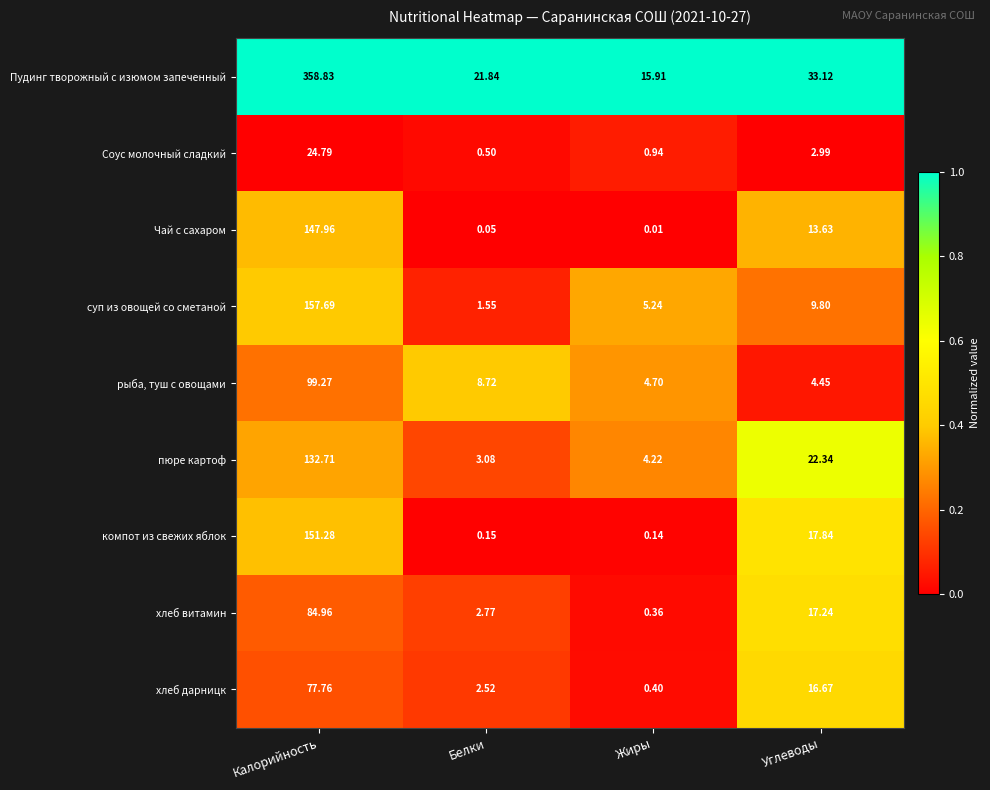

At Калорийность, list the series in order from smallest to largest.

Соус молочный сладкий, хлеб дарницк, хлеб витамин, рыба, туш с овощами, пюре картоф, Чай с сахаром, компот из свежих яблок, суп из овощей со сметаной, Пудинг творожный с изюмом запеченный